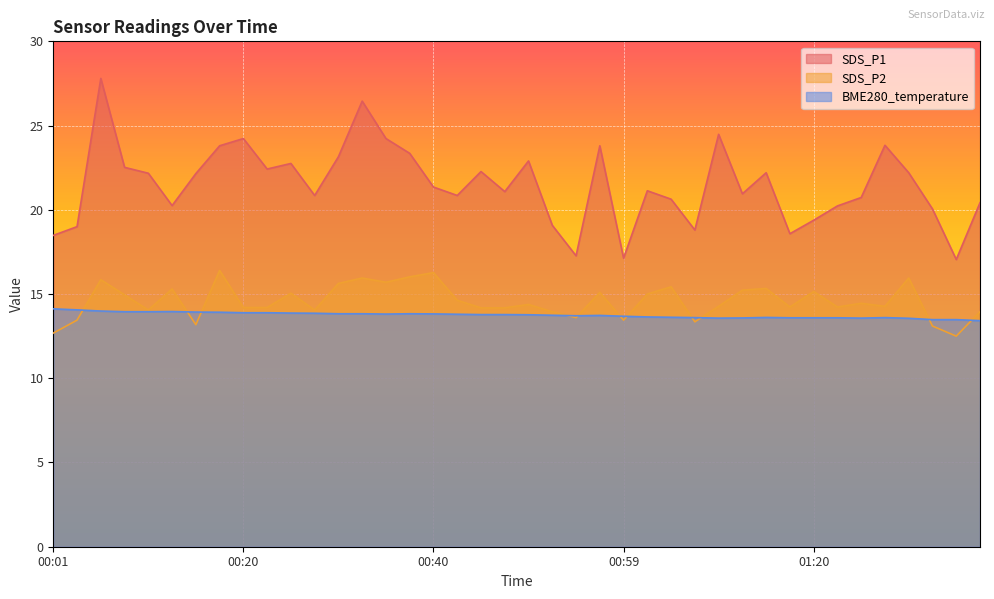

Reading right to left, list all the values displayed in this chart.

SDS_P1: 01:38=20.4	01:35=17.1	01:33=20.1	01:30=22.2	01:28=23.8	01:25=20.7	01:22=20.2	01:20=19.4	01:17=18.6	01:14=22.2	01:12=20.9	01:09=24.5	01:07=18.8	01:04=20.6	01:02=21.1	00:59=17.1	00:57=23.8	00:54=17.3	00:52=19.1	00:50=22.9	00:47=21.1	00:45=22.3	00:42=20.9	00:40=21.4	00:37=23.4	00:35=24.2	00:33=26.4	00:30=23.1	00:28=20.9	00:25=22.8	00:23=22.4	00:20=24.2	00:18=23.8	00:15=22.1	00:13=20.2	00:11=22.2	00:08=22.5	00:06=27.8	00:03=19.0	00:01=18.5
SDS_P2: 01:38=13.9	01:35=12.5	01:33=13.1	01:30=15.9	01:28=14.3	01:25=14.4	01:22=14.2	01:20=15.2	01:17=14.2	01:14=15.3	01:12=15.2	01:09=14.3	01:07=13.3	01:04=15.4	01:02=15.0	00:59=13.4	00:57=15.1	00:54=13.6	00:52=13.9	00:50=14.4	00:47=14.2	00:45=14.2	00:42=14.6	00:40=16.3	00:37=16.0	00:35=15.7	00:33=15.9	00:30=15.6	00:28=14.1	00:25=15.1	00:23=14.2	00:20=14.2	00:18=16.4	00:15=13.2	00:13=15.3	00:11=14.1	00:08=14.9	00:06=15.8	00:03=13.4	00:01=12.7
BME280_temperature: 01:38=13.4	01:35=13.5	01:33=13.5	01:30=13.6	01:28=13.6	01:25=13.6	01:22=13.6	01:20=13.6	01:17=13.6	01:14=13.6	01:12=13.6	01:09=13.6	01:07=13.6	01:04=13.6	01:02=13.6	00:59=13.7	00:57=13.7	00:54=13.7	00:52=13.7	00:50=13.8	00:47=13.8	00:45=13.8	00:42=13.8	00:40=13.8	00:37=13.8	00:35=13.8	00:33=13.8	00:30=13.8	00:28=13.9	00:25=13.9	00:23=13.9	00:20=13.9	00:18=13.9	00:15=13.9	00:13=14.0	00:11=13.9	00:08=13.9	00:06=14.0	00:03=14.1	00:01=14.1